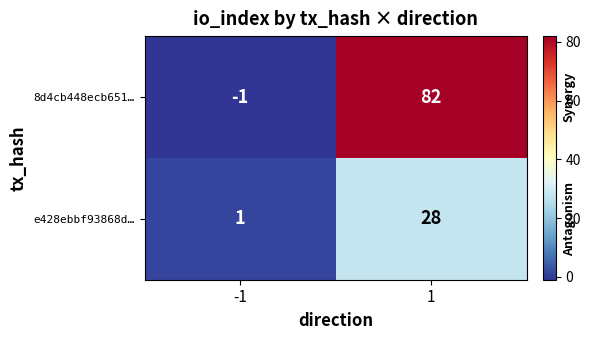

List the labels in order of e428ebbf93868d… value, largest first.

1, -1